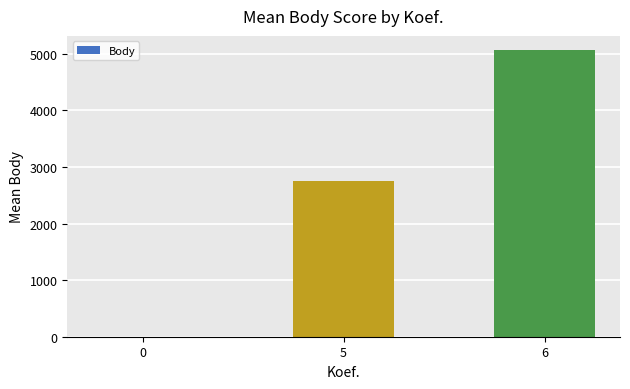

Does the chart contain stacked bars?

No